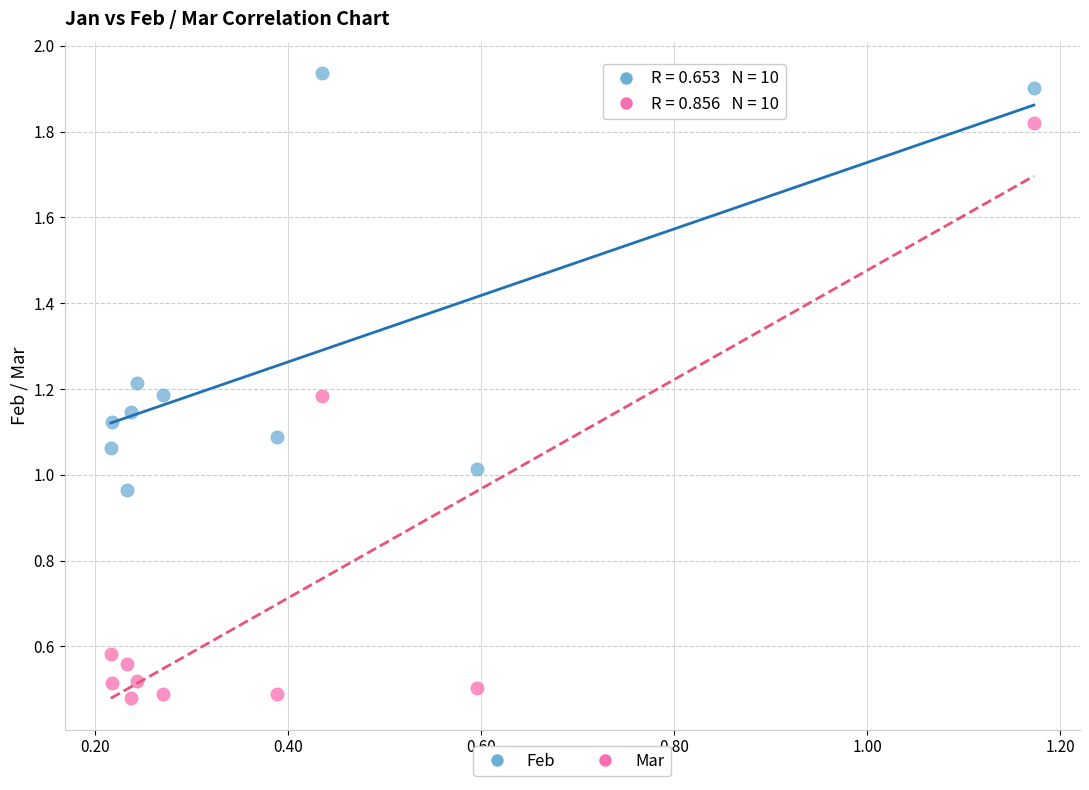

Which series contains the highest Y value?

Feb